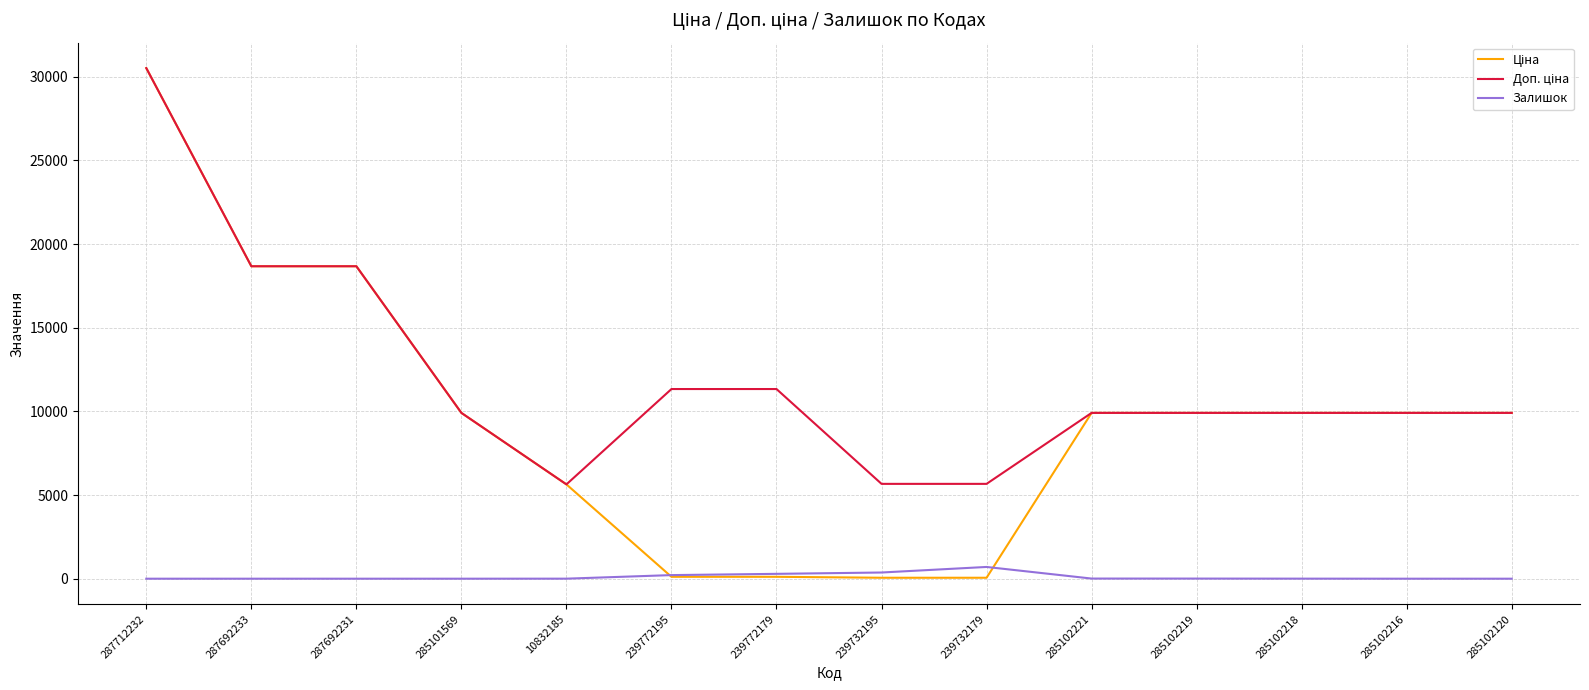

What is the spread (max minus min) of values at 285102120?

9908.5